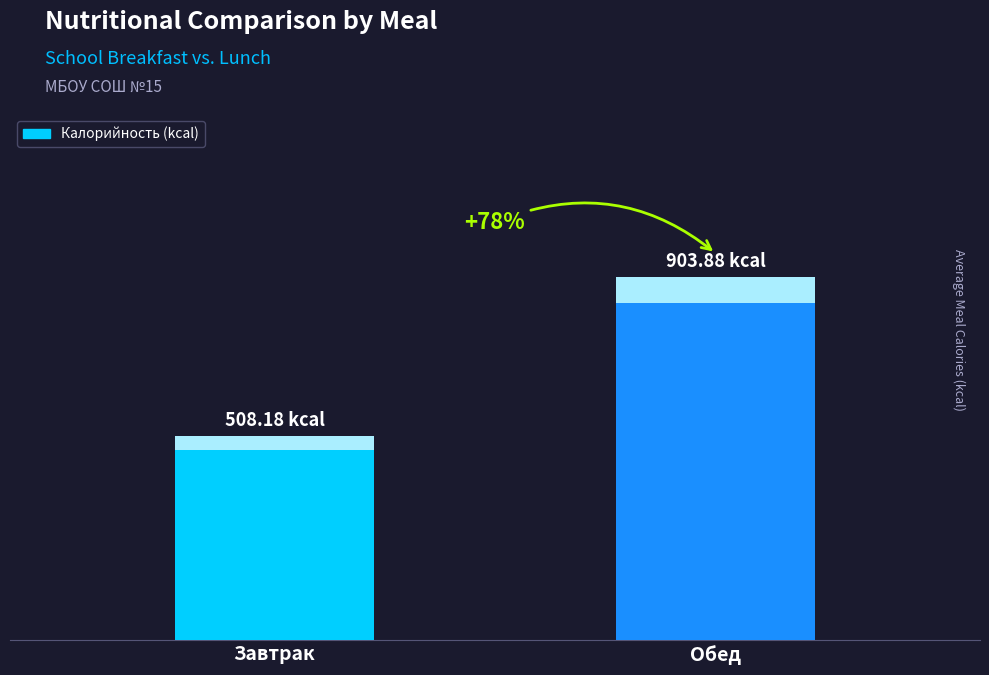

What is the approximate value at Обед?

903.9